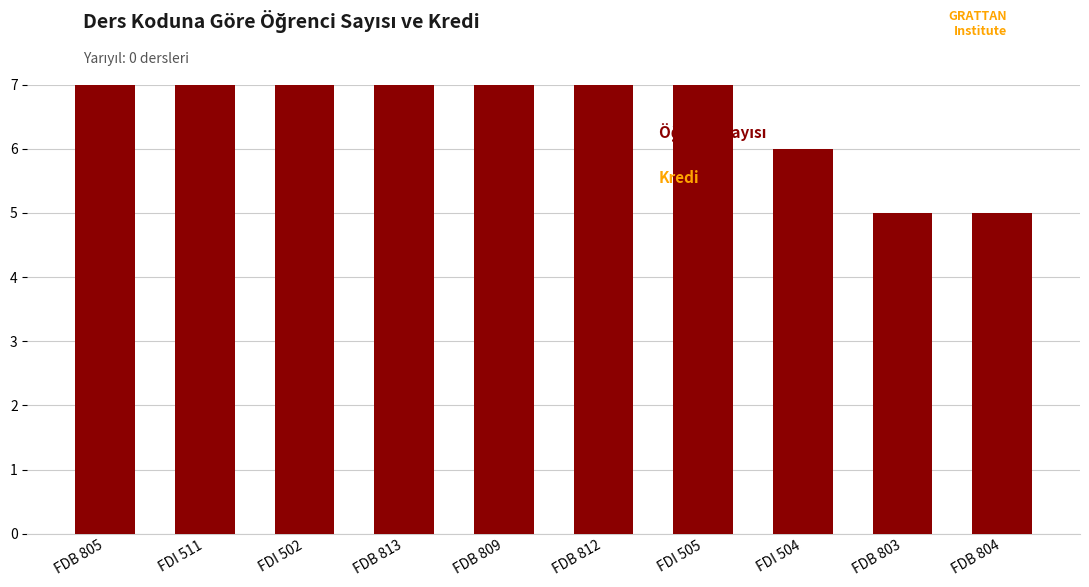

What is the sum of the Kredi values at FDB 805 and FDB 809?

8